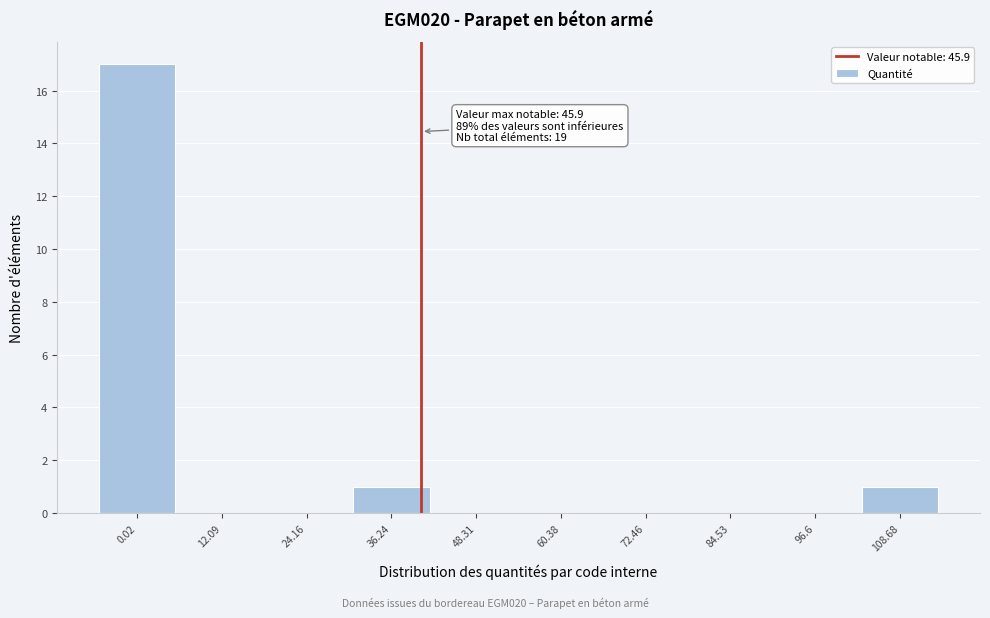

Reading left to right, transcribe all the data shown in this chart.

0.02=17	12.09=0	24.16=0	36.24=1	48.31=0	60.38=0	72.46=0	84.53=0	96.6=0	108.68=1